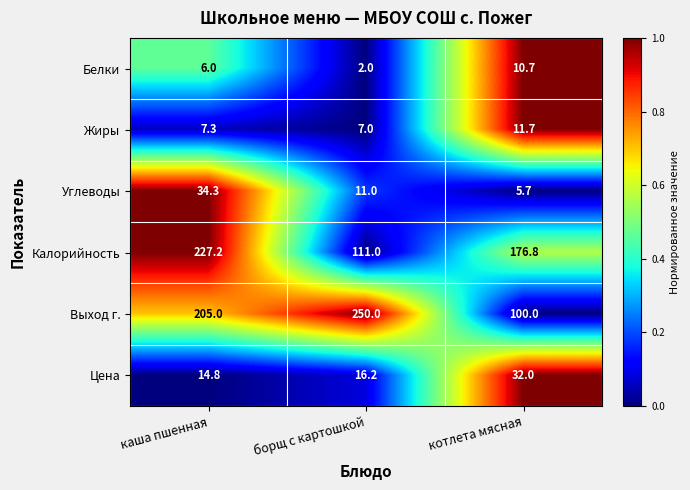

The Углеводы series shows 2.5 at котлета мясная. True or false?

False